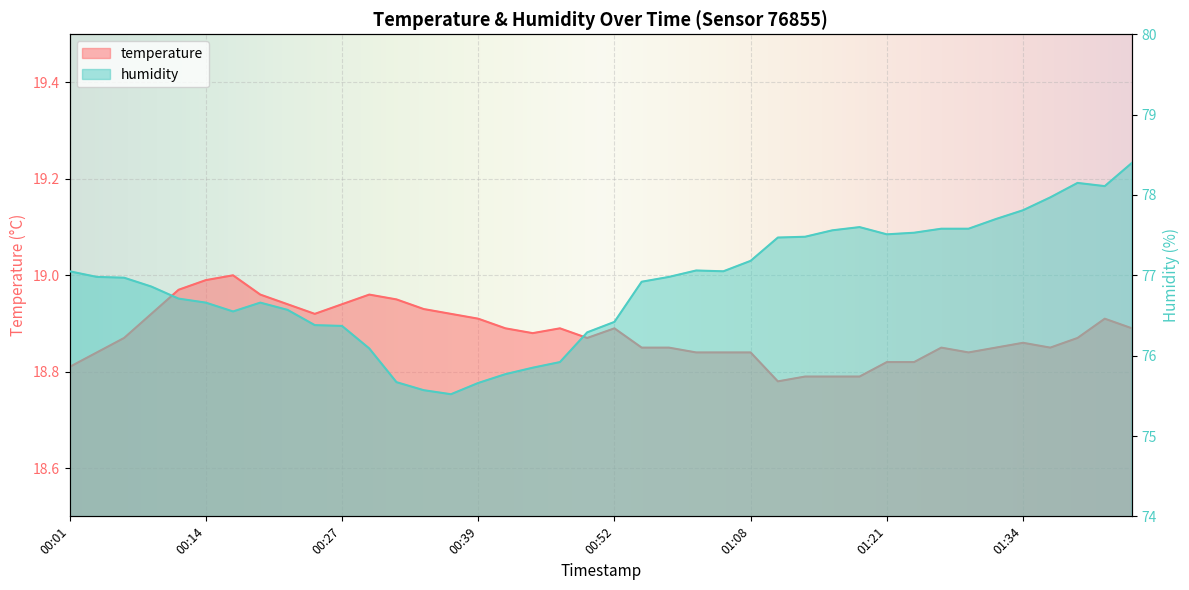

What is the difference between the maximum and second lowest values in the temperature series?

0.2